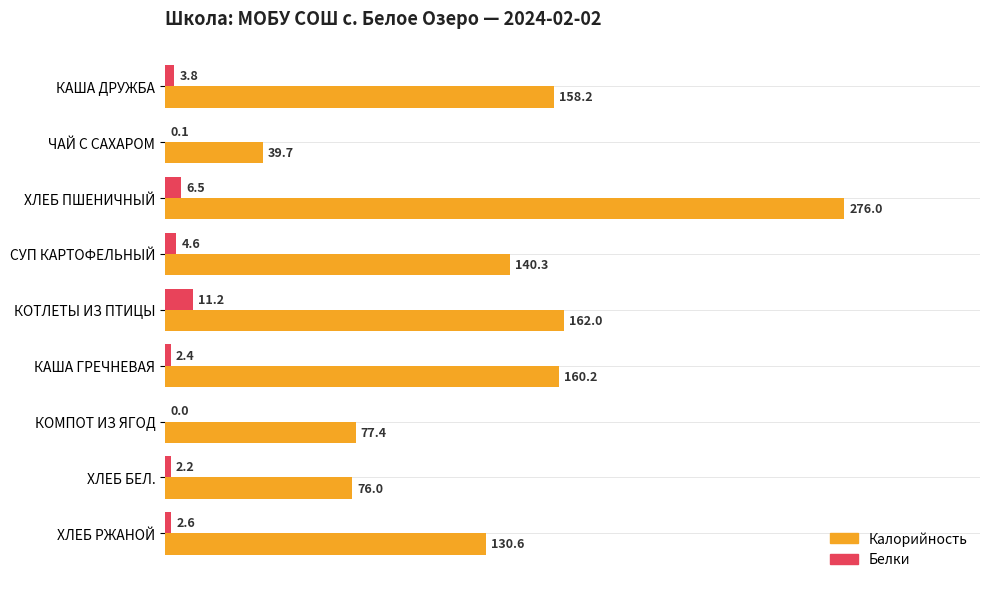

True or false: Калорийность has a value of 54.4 at ХЛЕБ РЖАНОЙ.

False